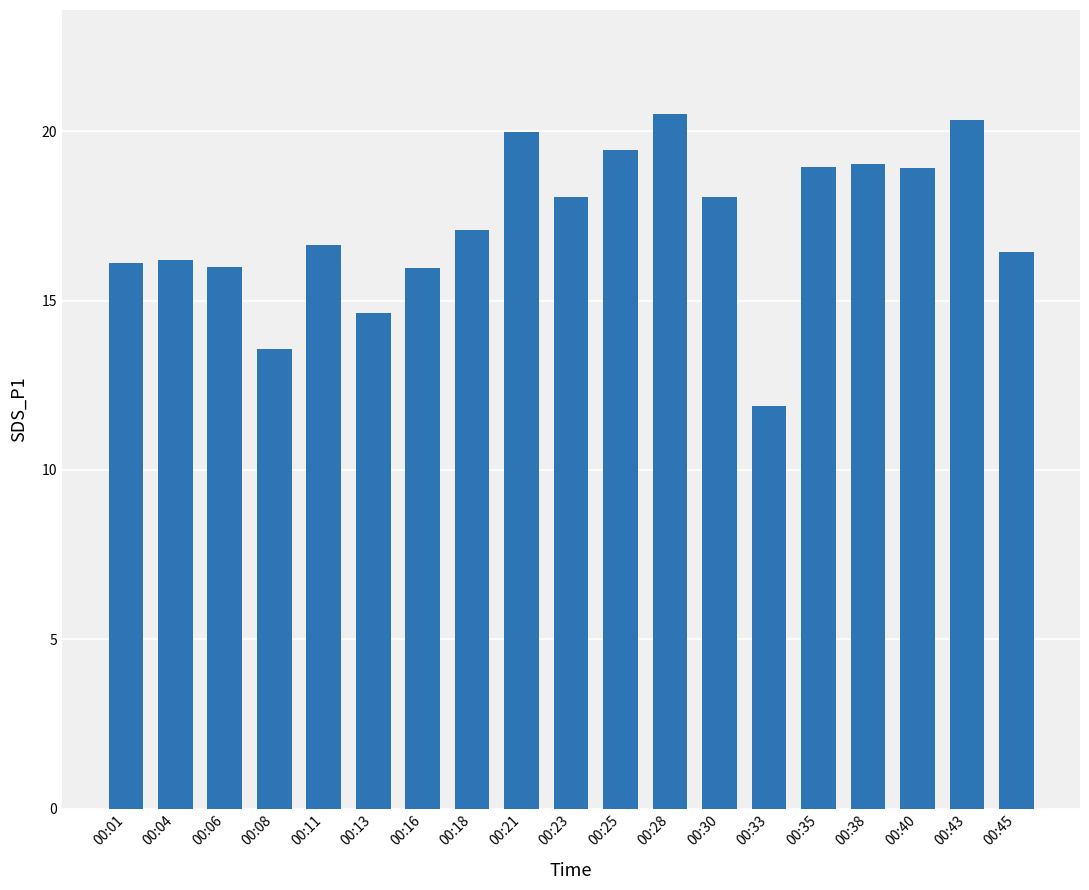

Where does the data first go above 17?

00:18